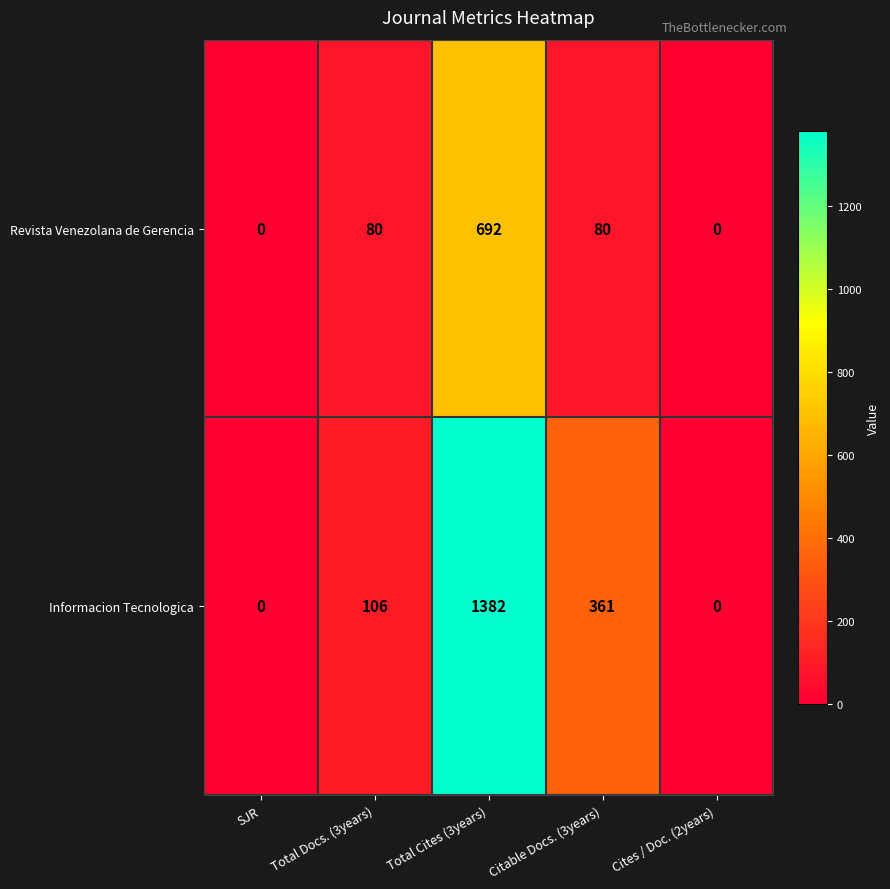

Rank the series by their maximum value, from lowest to highest.

Revista Venezolana de Gerencia, Informacion Tecnologica